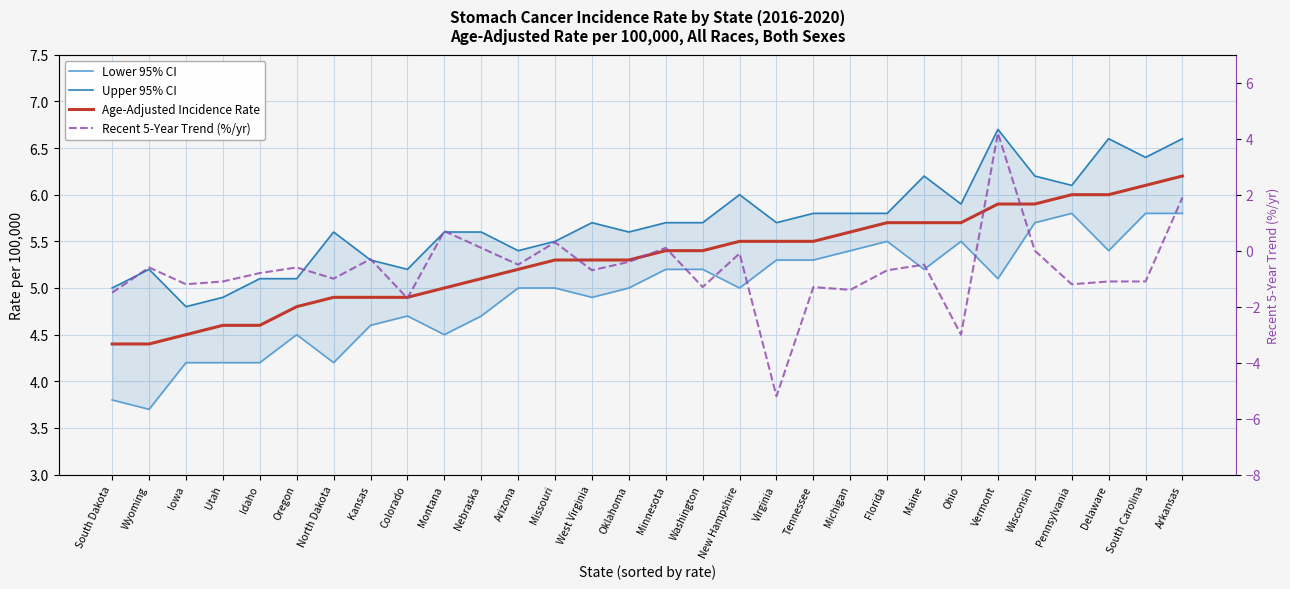

At which category does Lower 95% CI reach its first local valley?

Wyoming